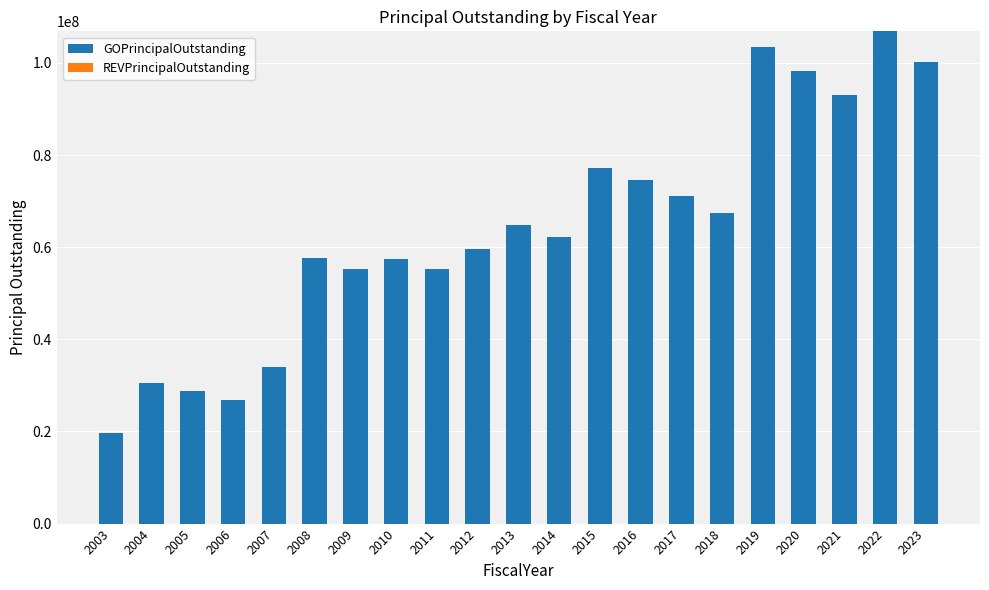

Between 2022 and 2018, which is larger?

2022